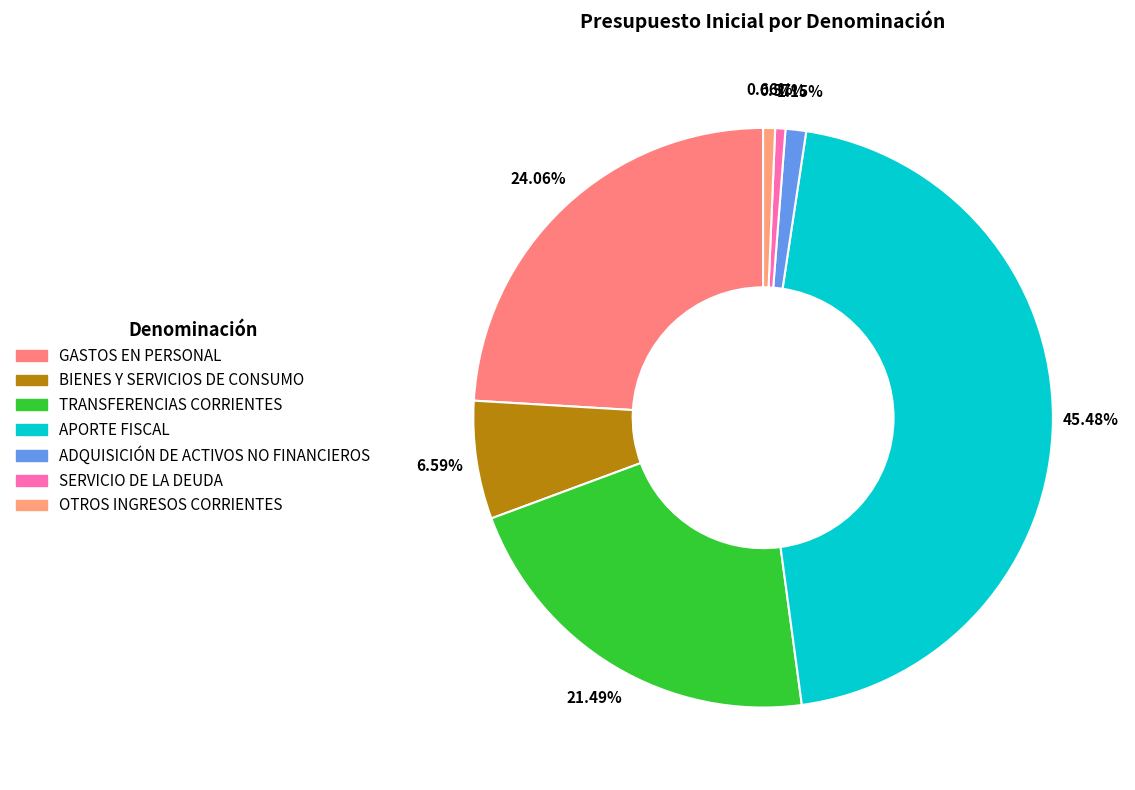

Approximately how many times larger is the value at SERVICIO DE LA DEUDA compared to BIENES Y SERVICIOS DE CONSUMO?

0.1